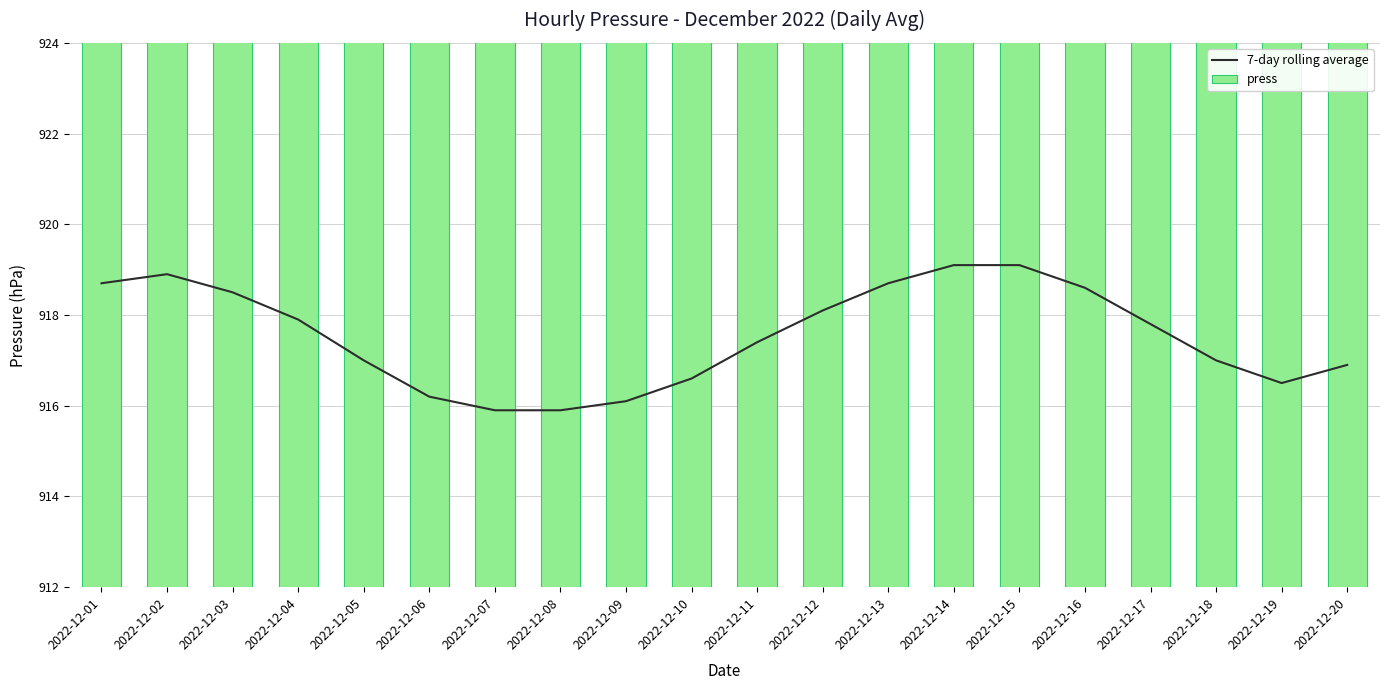

List the labels in order of press value, smallest first.

2022-12-06, 2022-12-05, 2022-12-17, 2022-12-07, 2022-12-04, 2022-12-16, 2022-12-18, 2022-12-08, 2022-12-09, 2022-12-15, 2022-12-19, 2022-12-03, 2022-12-10, 2022-12-14, 2022-12-20, 2022-12-01, 2022-12-02, 2022-12-11, 2022-12-13, 2022-12-12